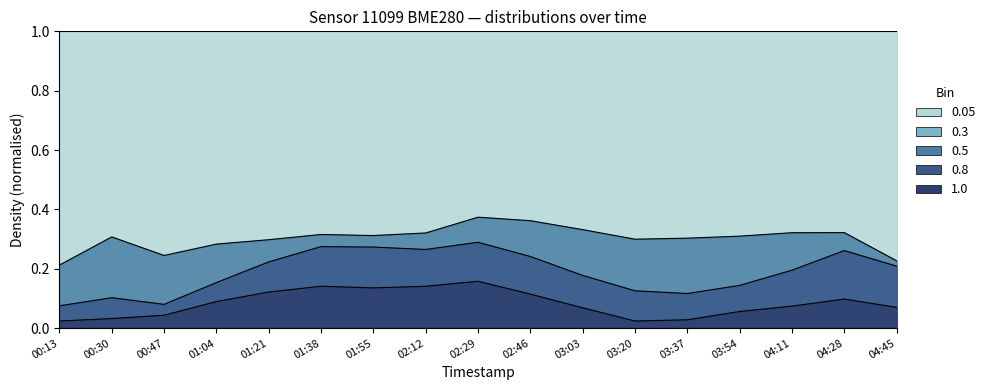

At how many categories does at least one series exceed 0?

17